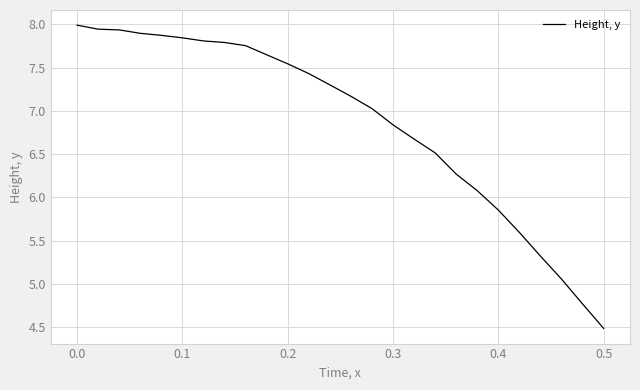

How many lines are shown in the chart?

1